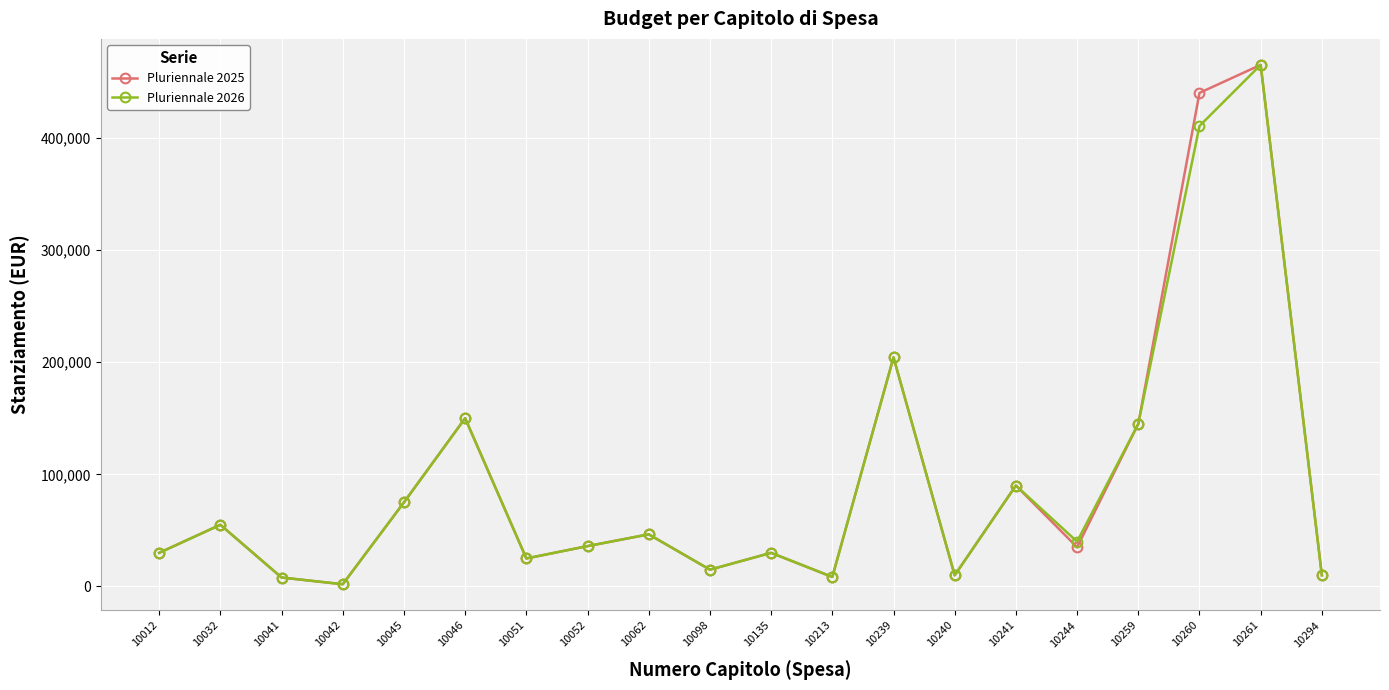

True or false: Pluriennale 2025 has more than 0 interior local peaks.

True